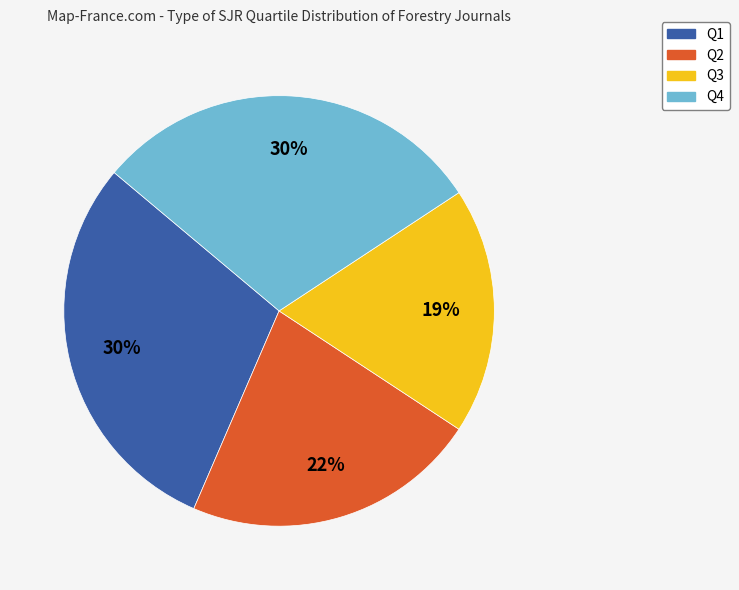

To the nearest percent, what portion does Q4 represent?

30%